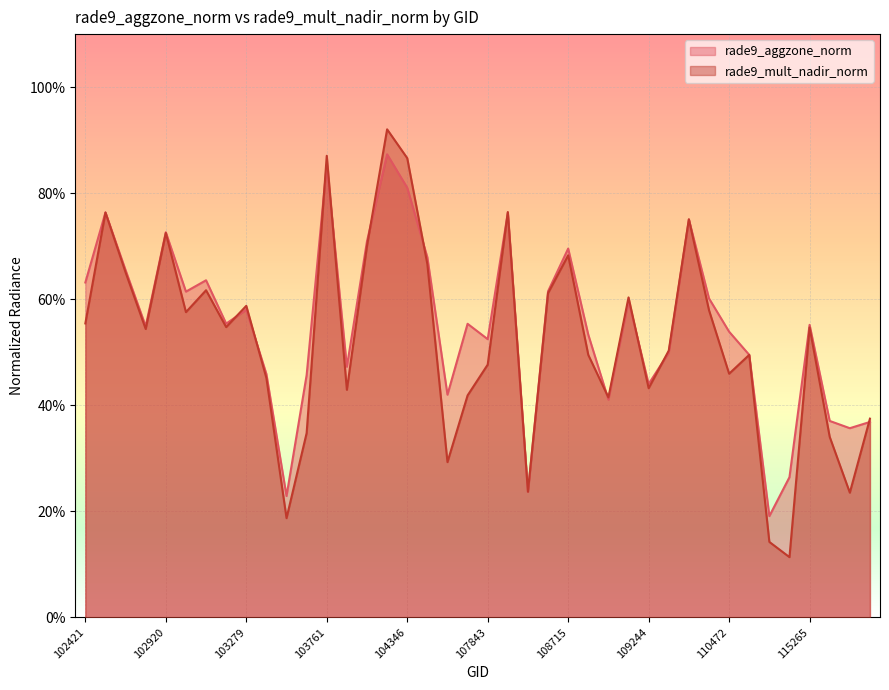

Reading left to right, list all the values displayed in this chart.

rade9_aggzone_norm: 102421=0.6	102671=0.8	102792=0.7	102912=0.5	102920=0.7	103032=0.6	103040=0.6	103160=0.6	103279=0.6	103397=0.5	103515=0.2	103524=0.5	103761=0.9	104112=0.5	104229=0.7	104236=0.9	104346=0.8	104355=0.7	107659=0.4	107834=0.6	107843=0.5	108015=0.8	108193=0.2	108542=0.6	108715=0.7	108729=0.5	108899=0.4	109072=0.6	109244=0.4	109954=0.5	110127=0.8	110299=0.6	110472=0.5	114674=0.5	114902=0.2	115015=0.3	115265=0.6	115378=0.4	115500=0.4	115764=0.4
rade9_mult_nadir_norm: 102421=0.6	102671=0.8	102792=0.7	102912=0.5	102920=0.7	103032=0.6	103040=0.6	103160=0.5	103279=0.6	103397=0.5	103515=0.2	103524=0.3	103761=0.9	104112=0.4	104229=0.7	104236=0.9	104346=0.9	104355=0.7	107659=0.3	107834=0.4	107843=0.5	108015=0.8	108193=0.2	108542=0.6	108715=0.7	108729=0.5	108899=0.4	109072=0.6	109244=0.4	109954=0.5	110127=0.8	110299=0.6	110472=0.5	114674=0.5	114902=0.1	115015=0.1	115265=0.5	115378=0.3	115500=0.2	115764=0.4